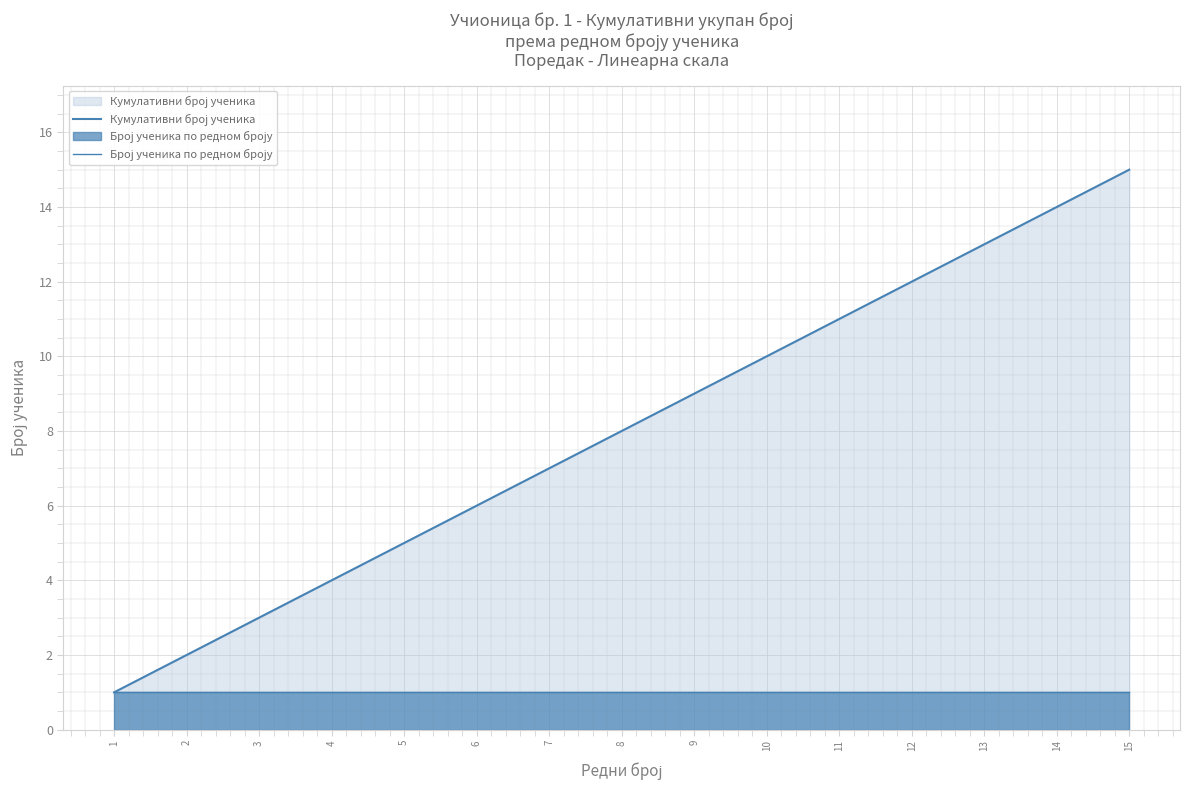

True or false: Број ученика по редном броју has more than 1 points higher than both neighbors.

False